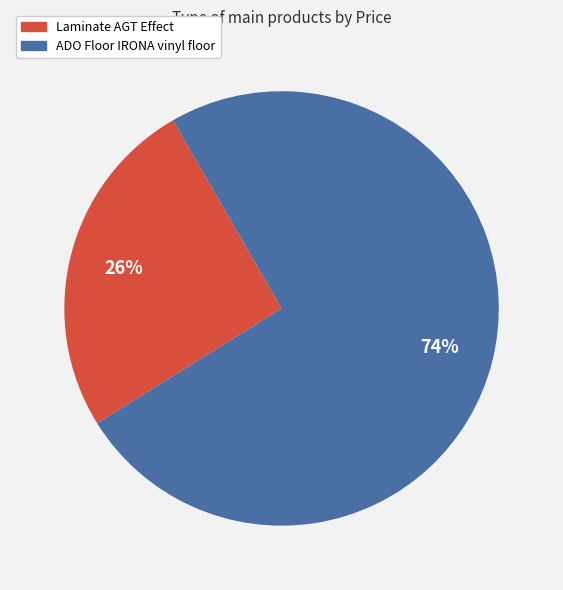

To the nearest percent, what portion does ADO Floor IRONA vinyl floor represent?

74%